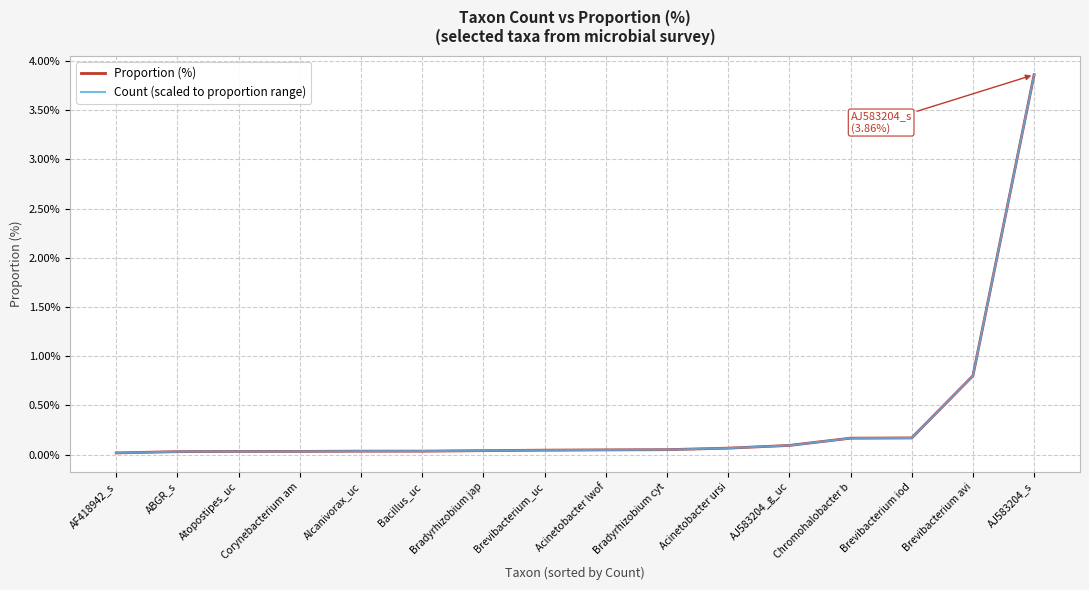

What position from the left is Brevibacterium avi?

15